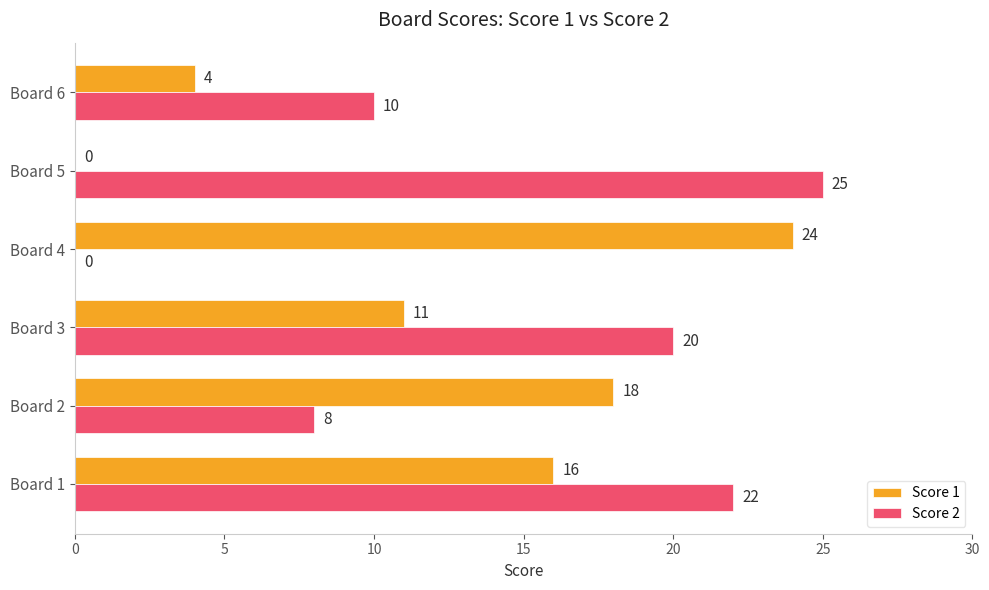

Where is Score 1 nearest to the value 12?

Board 3